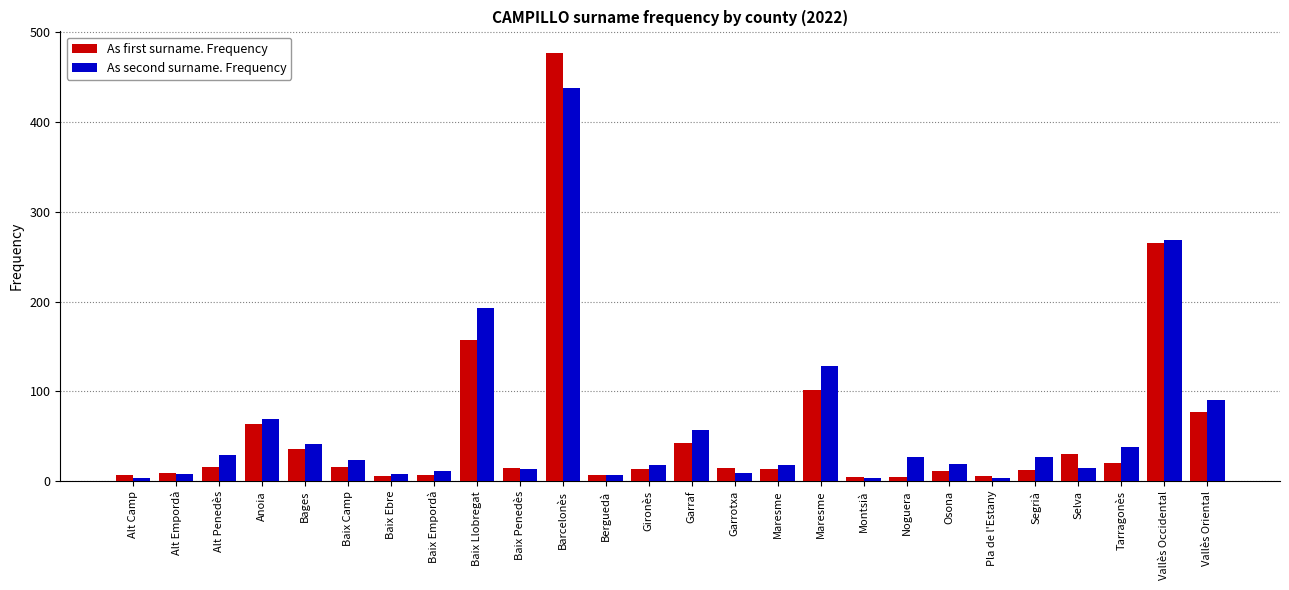

How many data points in As first surname. Frequency are less than 15?

12